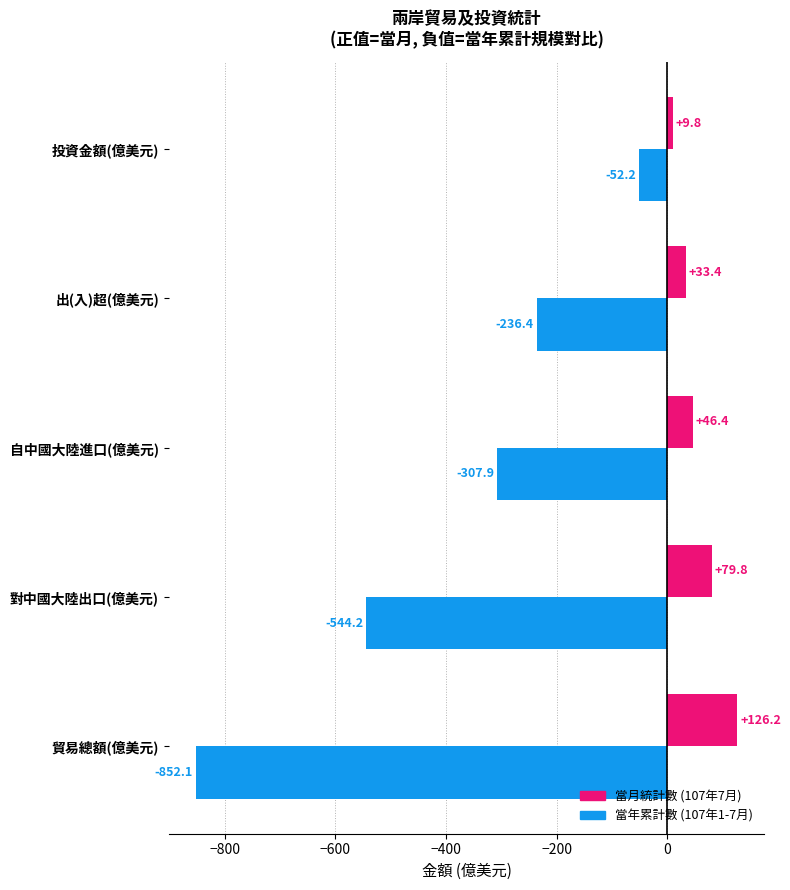

What is the difference between the highest and lowest values at 貿易總額(億美元)?

978.3